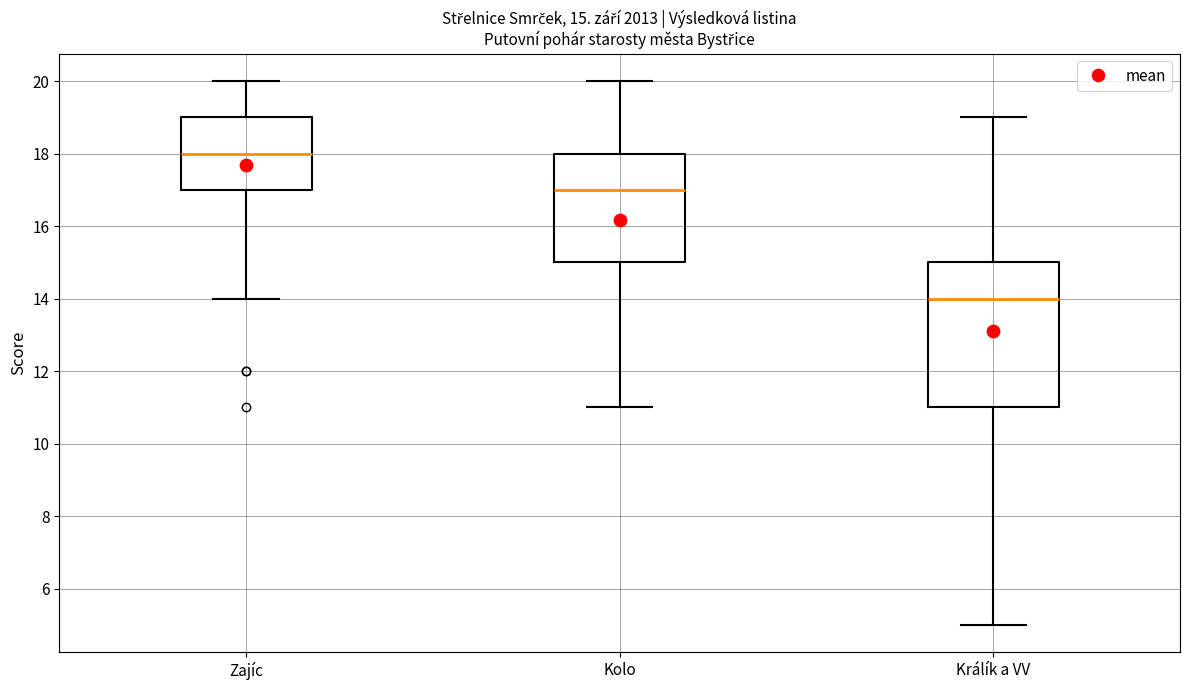

Which box has the lowest median line?

Králík a VV